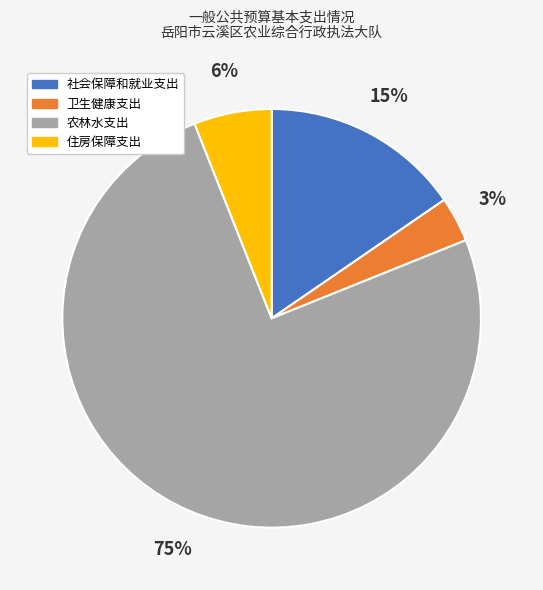

How many segments does this pie chart have?

4